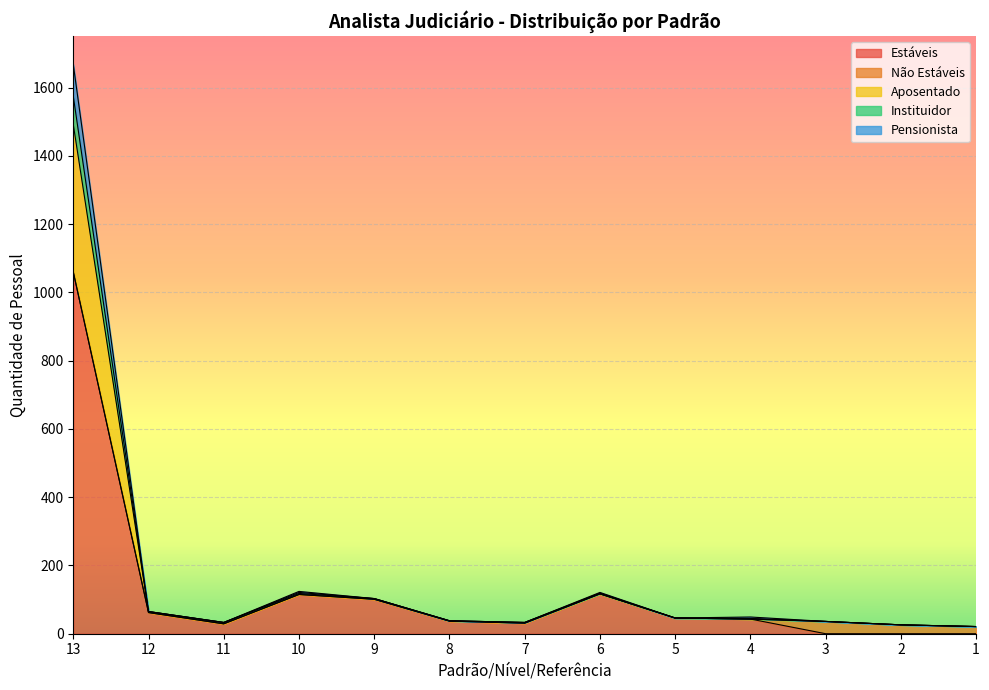

How many values in the Estáveis series are below 43?

6